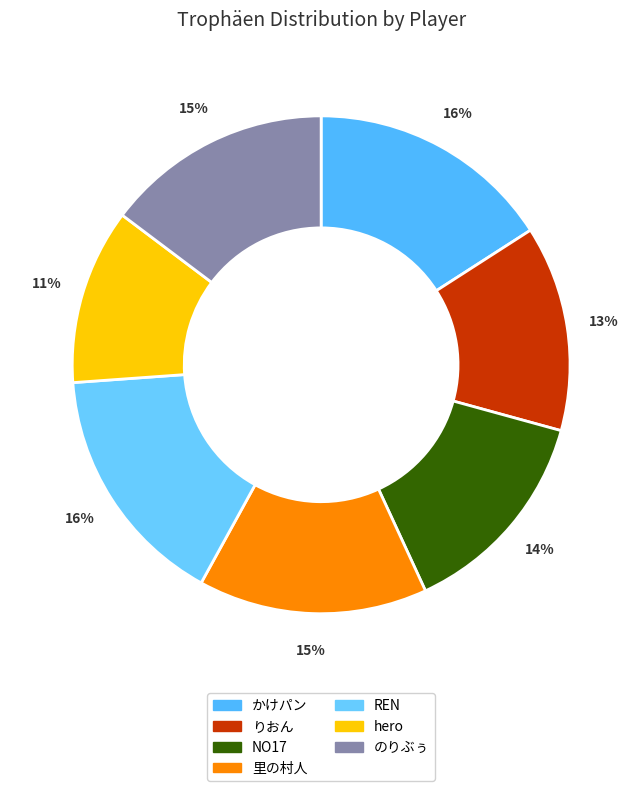

The のりぶぅ slice represents 28% of the pie. True or false?

False